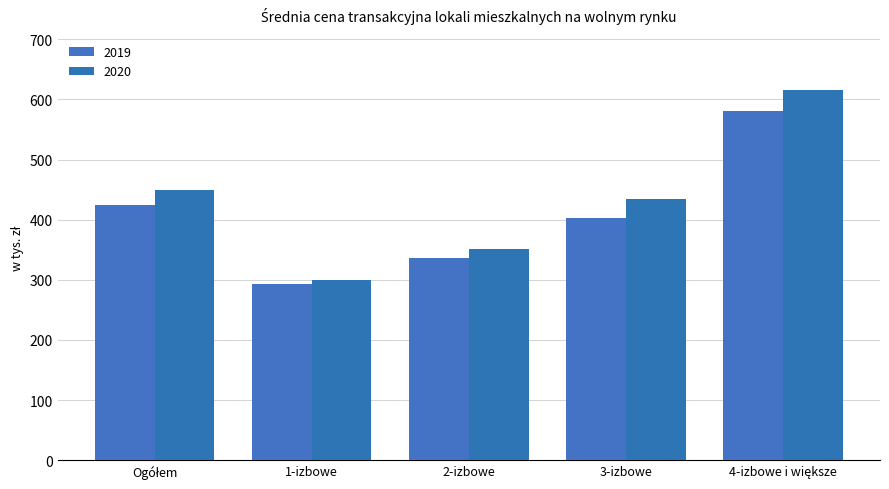

Which series has the largest range (max minus min)?

2020